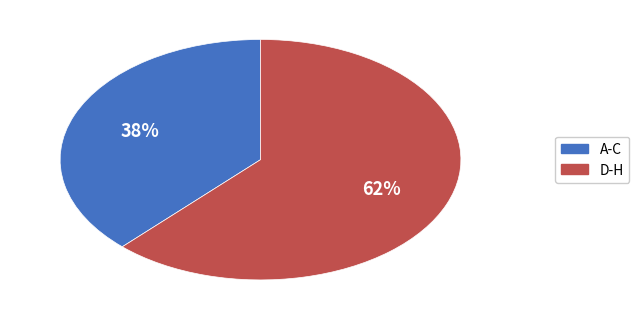

To the nearest percent, what is the average slice percentage?

50%